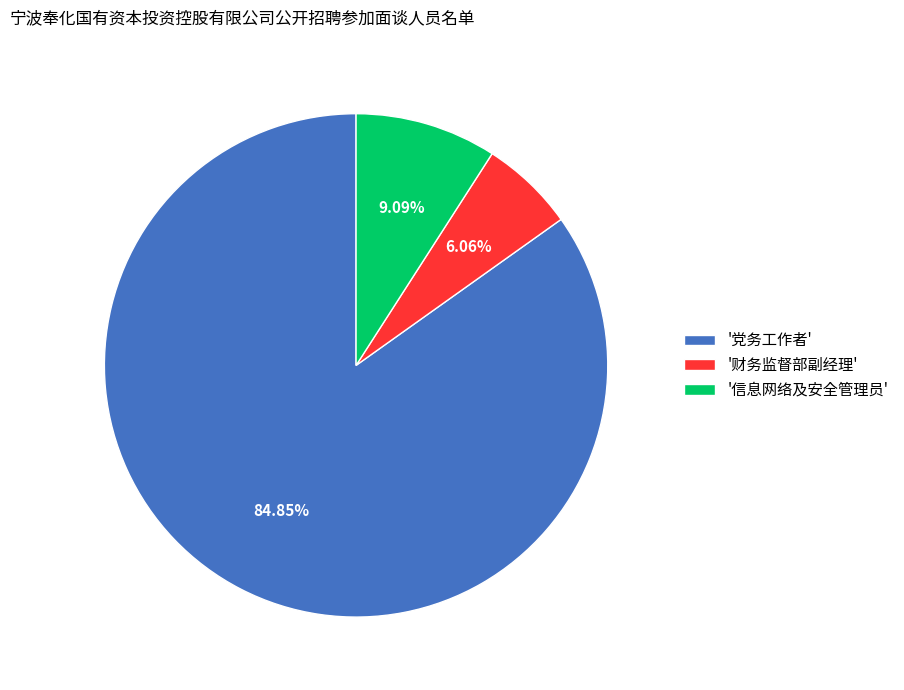

Do '党务工作者' and '财务监督部副经理' together represent more than half of the pie?

Yes